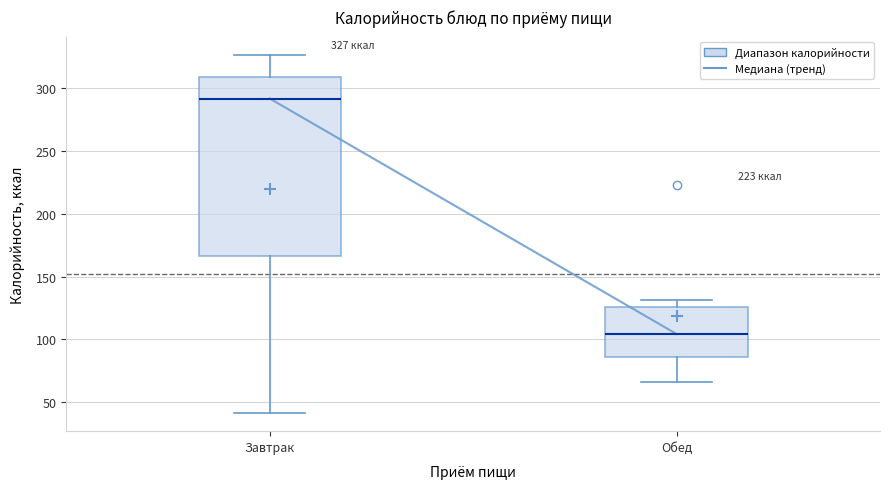

Which box is the tallest, from its lower edge to its upper edge?

Завтрак